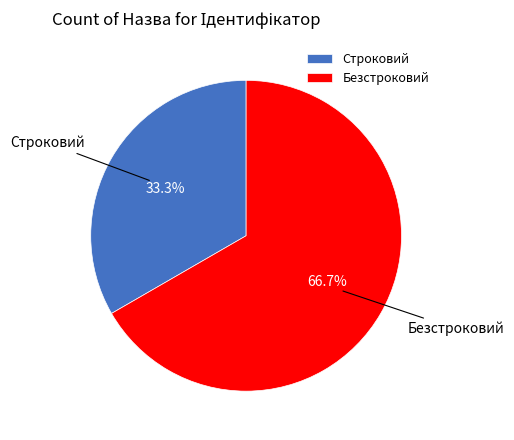

Which has a higher value, Строковий or Безстроковий?

Безстроковий